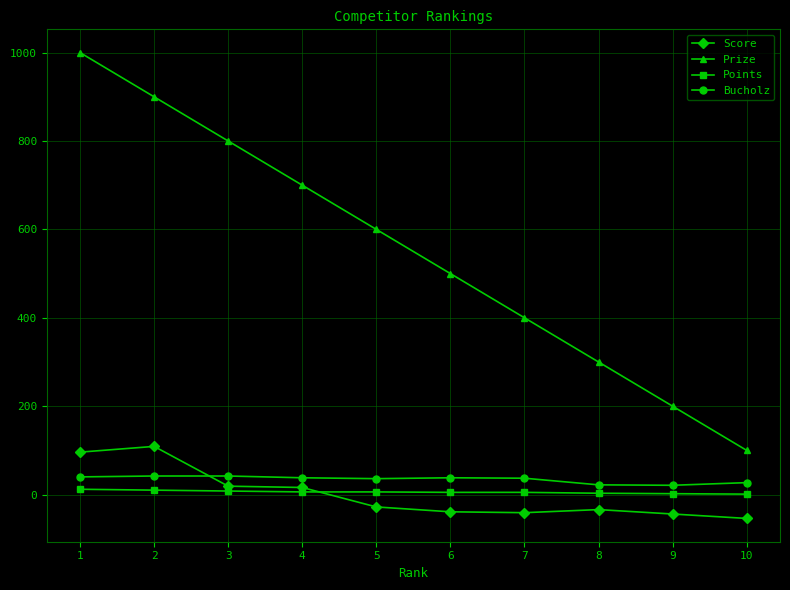

Which series changed the most between 8 and 9?

Prize